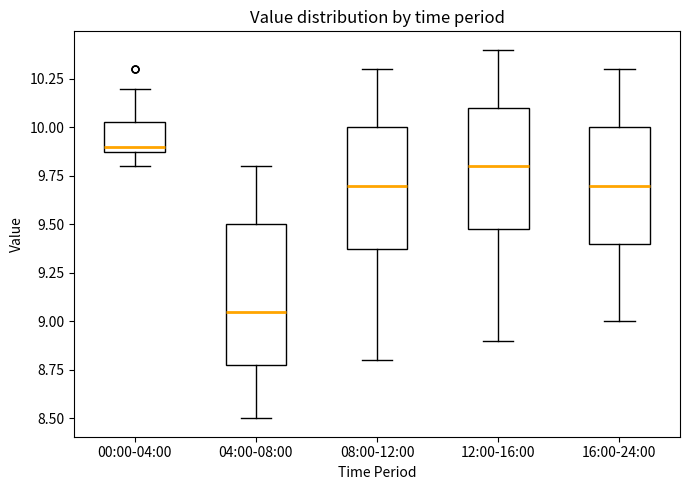

Reading left to right, transcribe this box plot: for each box, give where its median line is, the range the box spans, and where its two whiskers end, as read against the y-axis. The values are not printed on the chart, so give them approximately, as read against the axis.

00:00-04:00: median 9.90 (just above the box's lower edge), box 9.90 to 10.05, whiskers 9.80 to 10.20
04:00-08:00: median 9.05, box 8.80 to 9.50, whiskers 8.50 to 9.80
08:00-12:00: median 9.70, box 9.40 to 10.00, whiskers 8.80 to 10.30
12:00-16:00: median 9.80, box 9.50 to 10.10, whiskers 8.90 to 10.40
16:00-24:00: median 9.70, box 9.40 to 10.00, whiskers 9.00 to 10.30